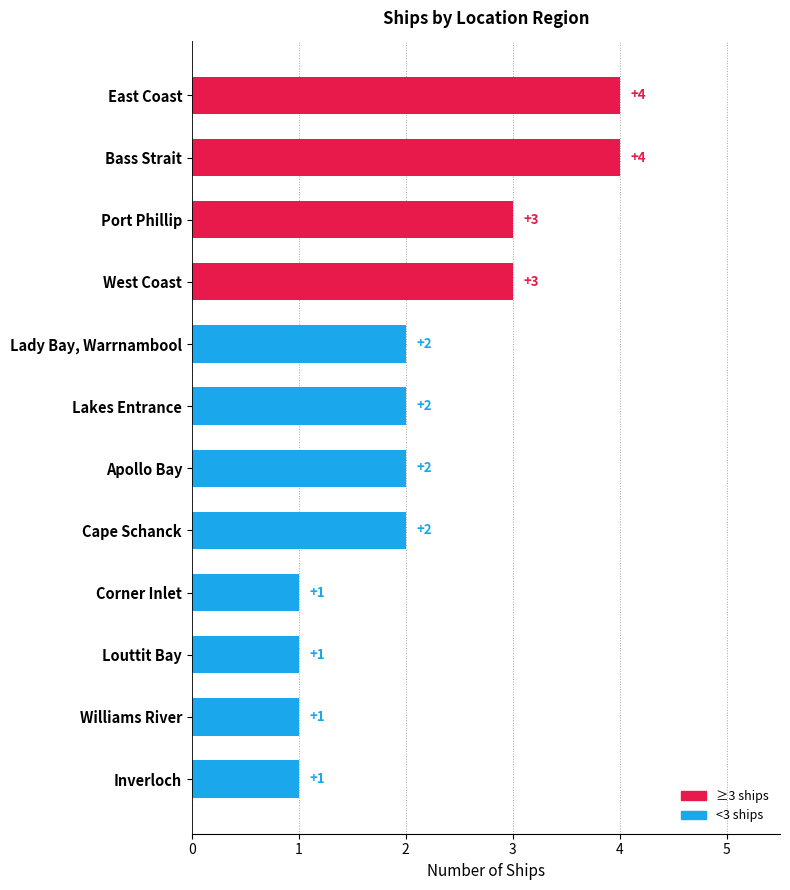

Approximately how many times larger is the value at Port Phillip compared to Apollo Bay?

1.5